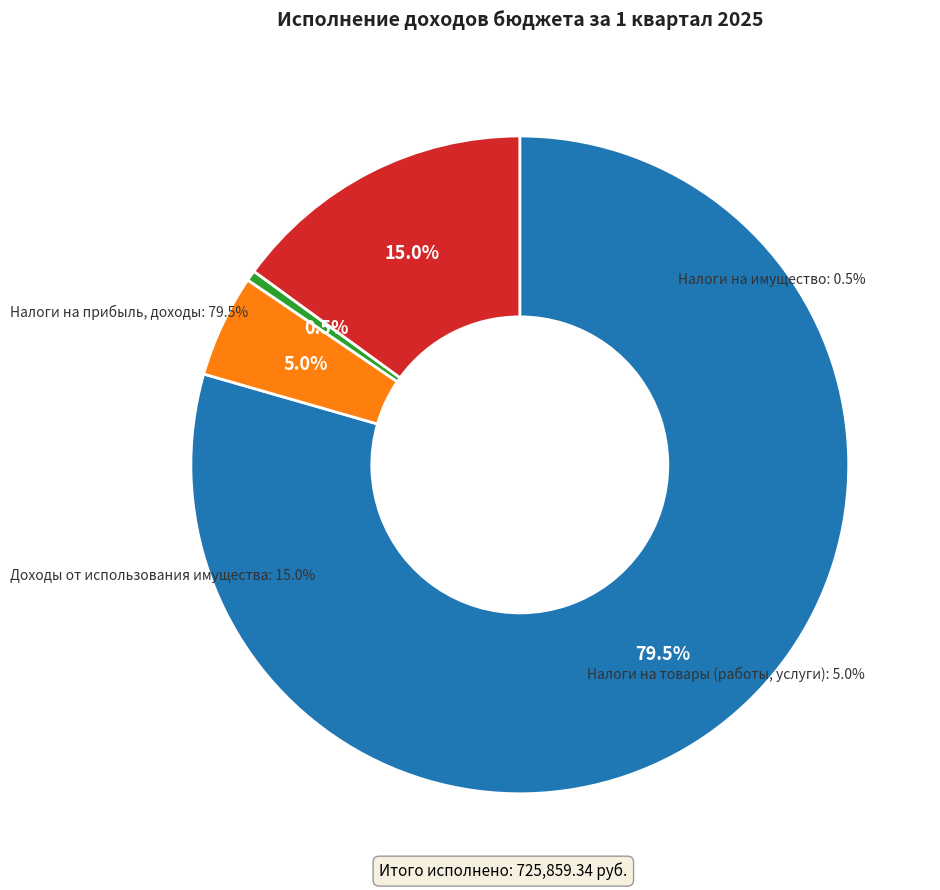

To the nearest percent, what percentage of the pie is НАЛОГИ НА ИМУЩЕСТВО?

1%